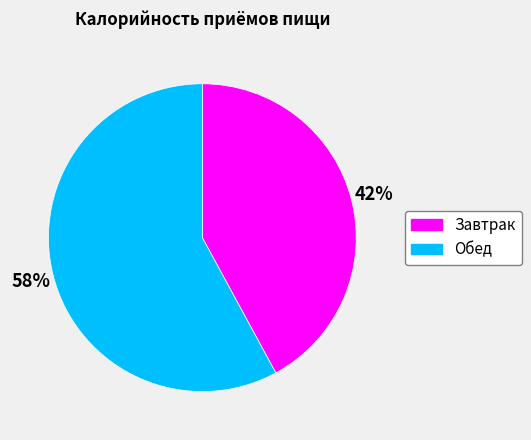

What percentage is the Обед slice, to the nearest percent?

58%